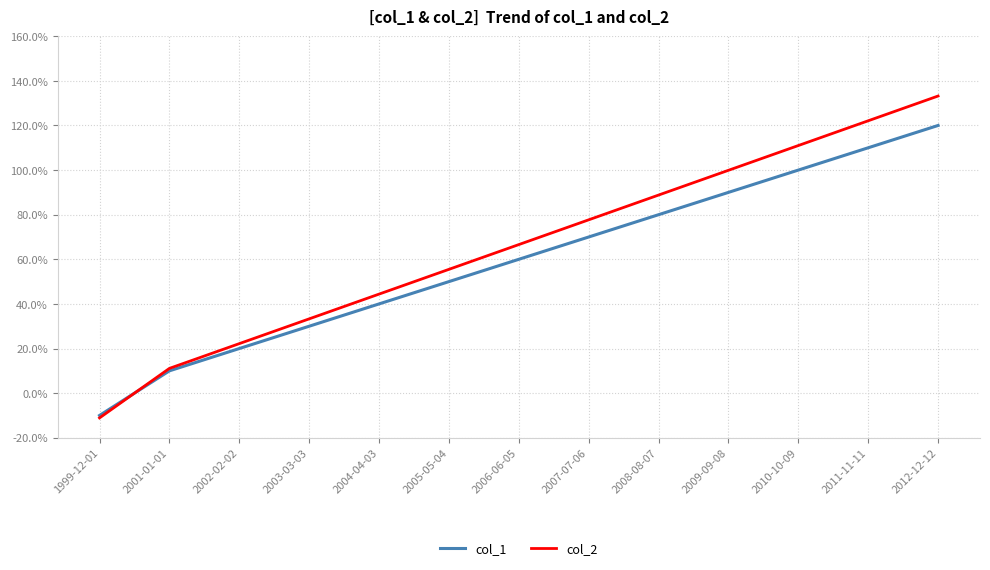

Which series has the largest total across all categories?

col_2